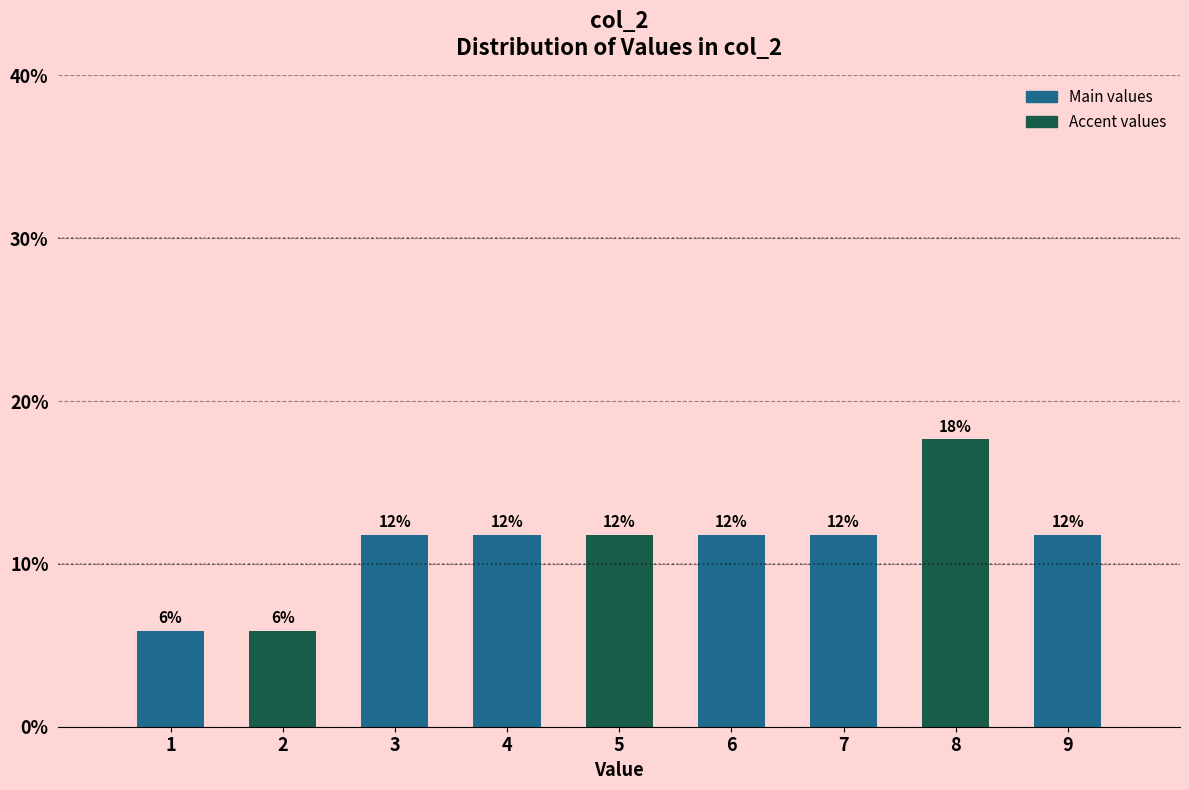

Does the chart contain any negative values?

No